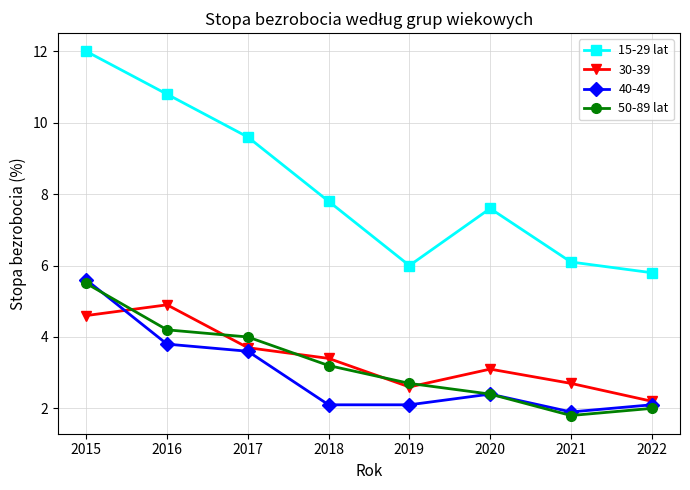

What is the difference between the 50-89 lat values at 2016 and 2019?

1.5